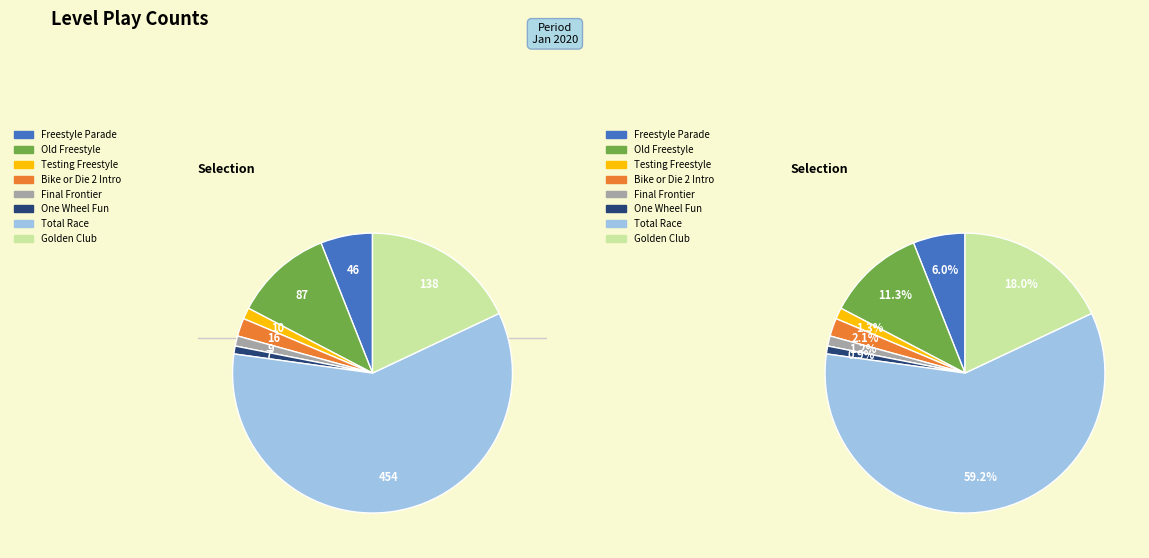

To the nearest percent, what portion does Total Race represent?

59%